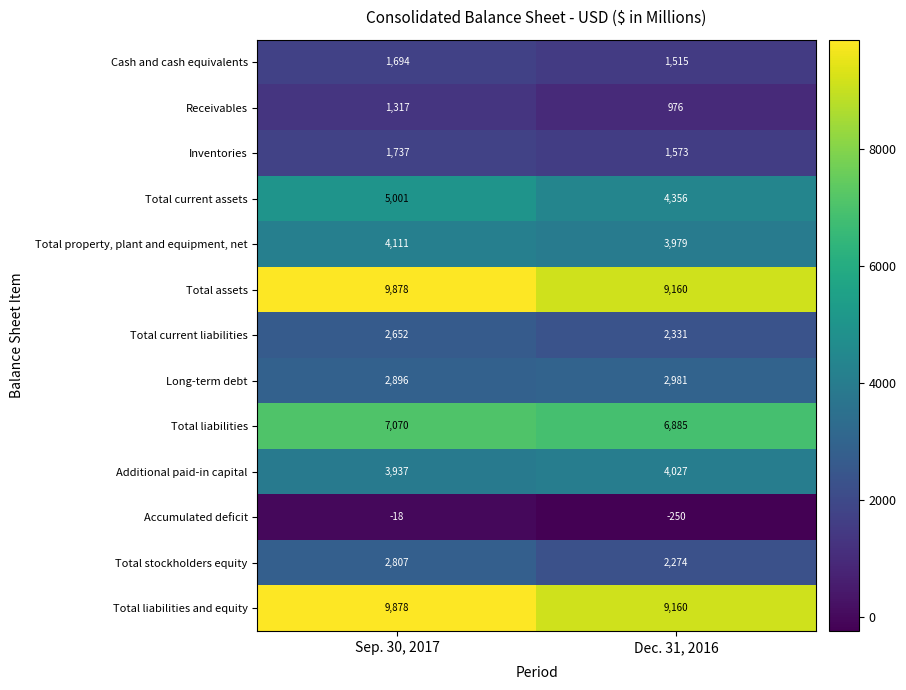

List the labels in order of Total current liabilities value, largest first.

Sep. 30, 2017, Dec. 31, 2016